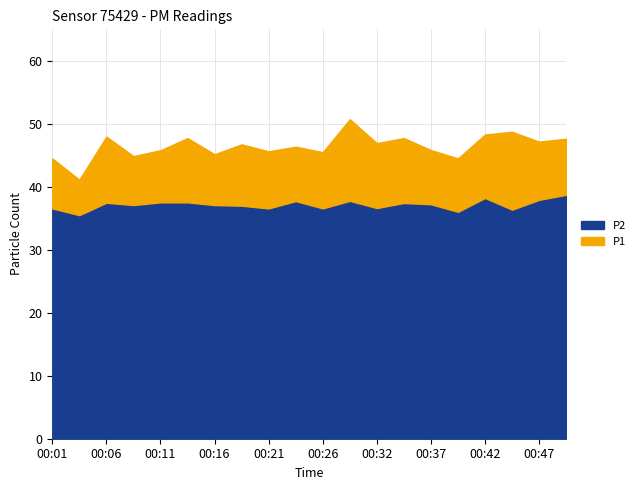

What is the value of the P1 point at the 17th from the left?

48.3